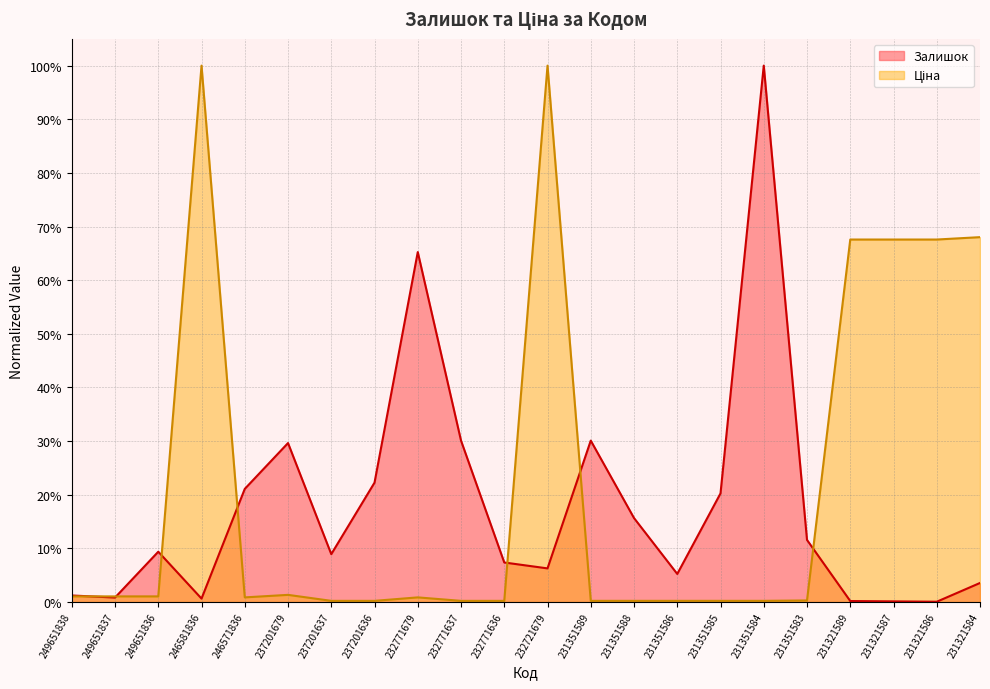

Which series has the largest total across all categories?

Ціна